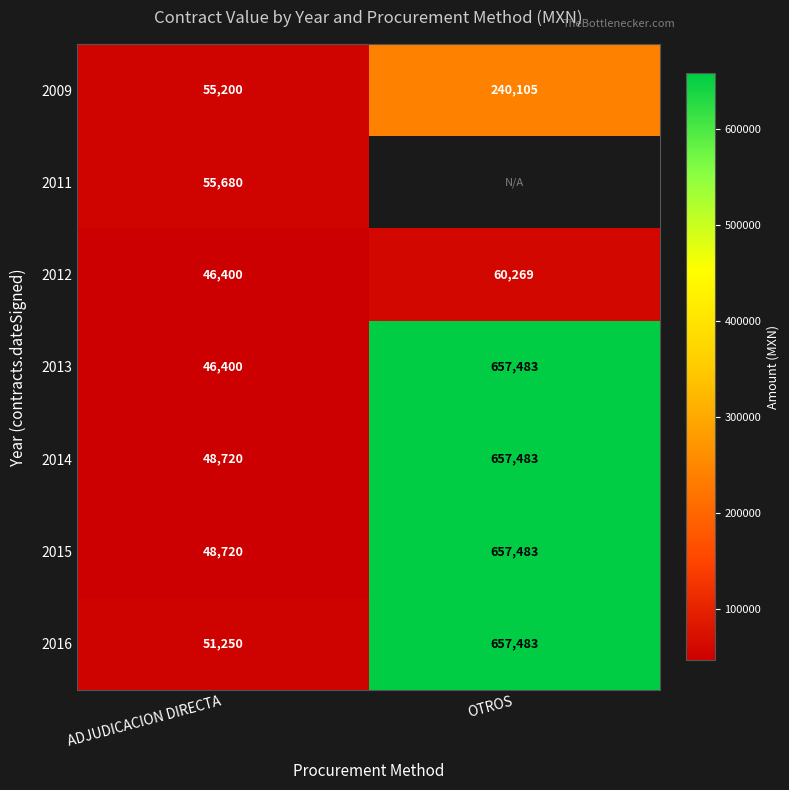

The 2013 series shows 10161.7 at ADJUDICACION DIRECTA. True or false?

False